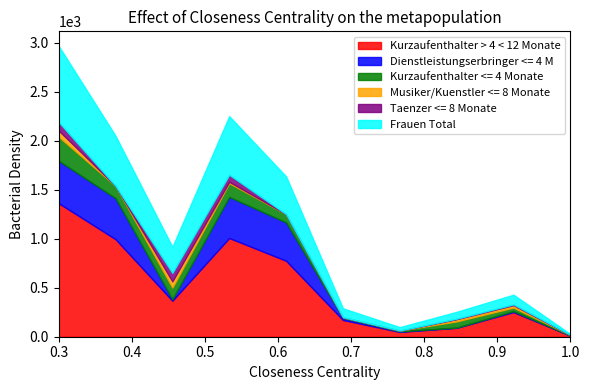

How many positive values does the Taenzer <= 8 Monate series have?

6